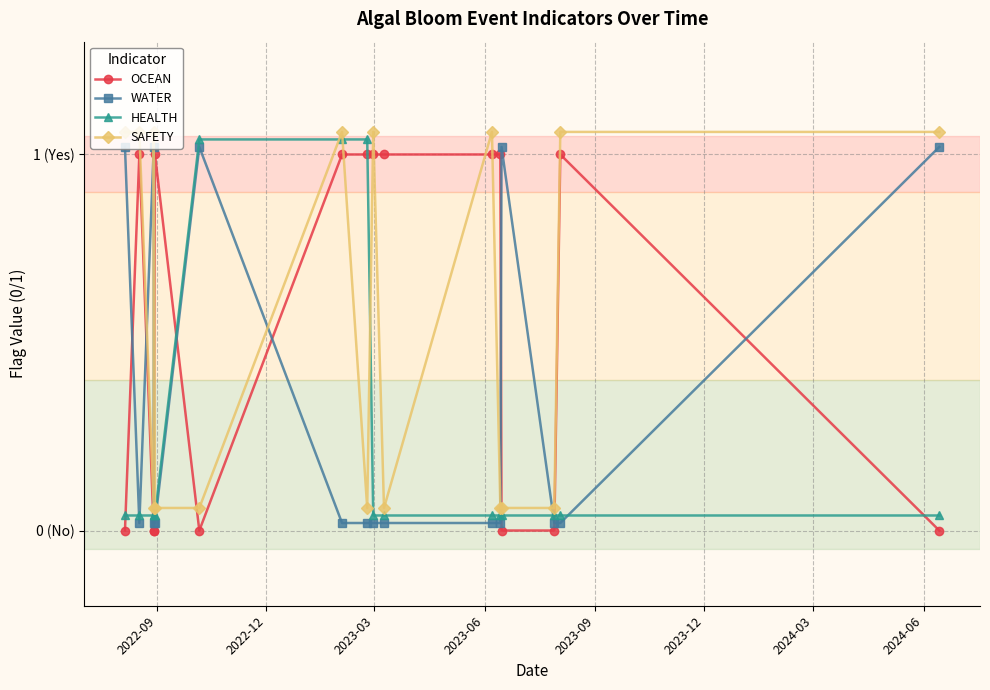

Which series changed the most between 2023-09 and 2023-12?

OCEAN